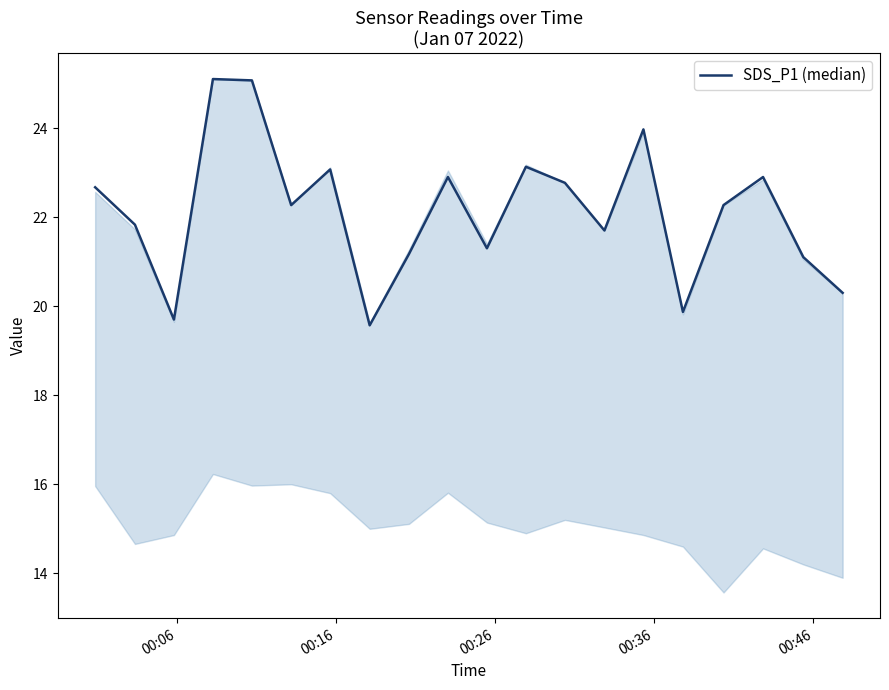

What is the smallest value displayed?

19.6